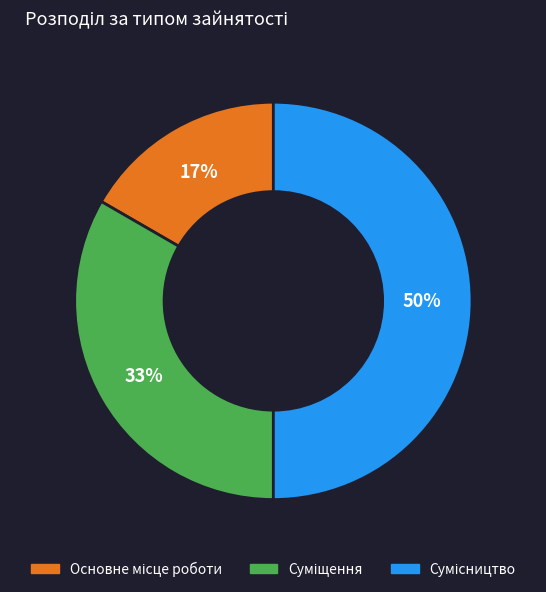

To the nearest percent, what is the average slice percentage?

33%